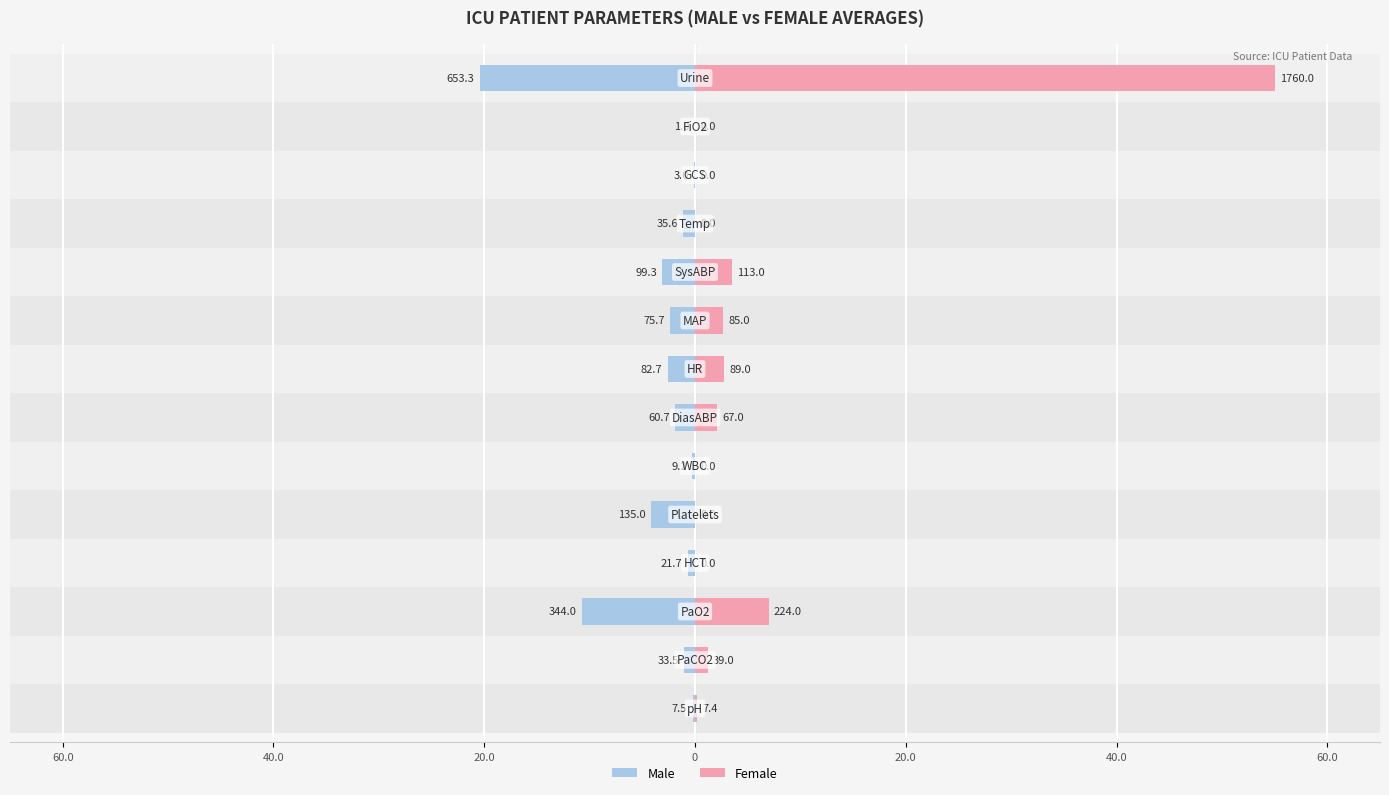

What are all the series names shown in the legend?

Male, Female